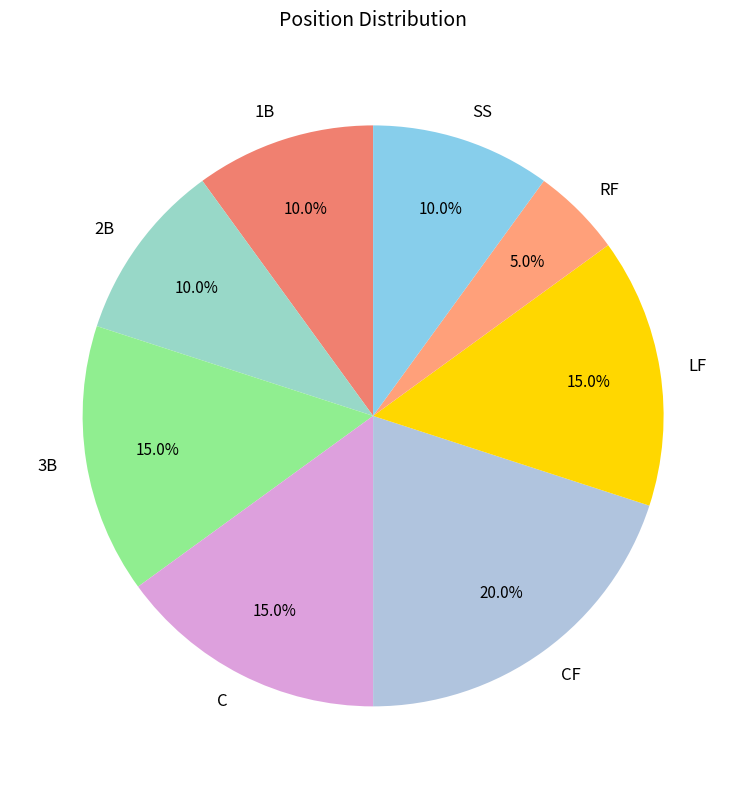

What portion of the pie excludes RF?

95.0%